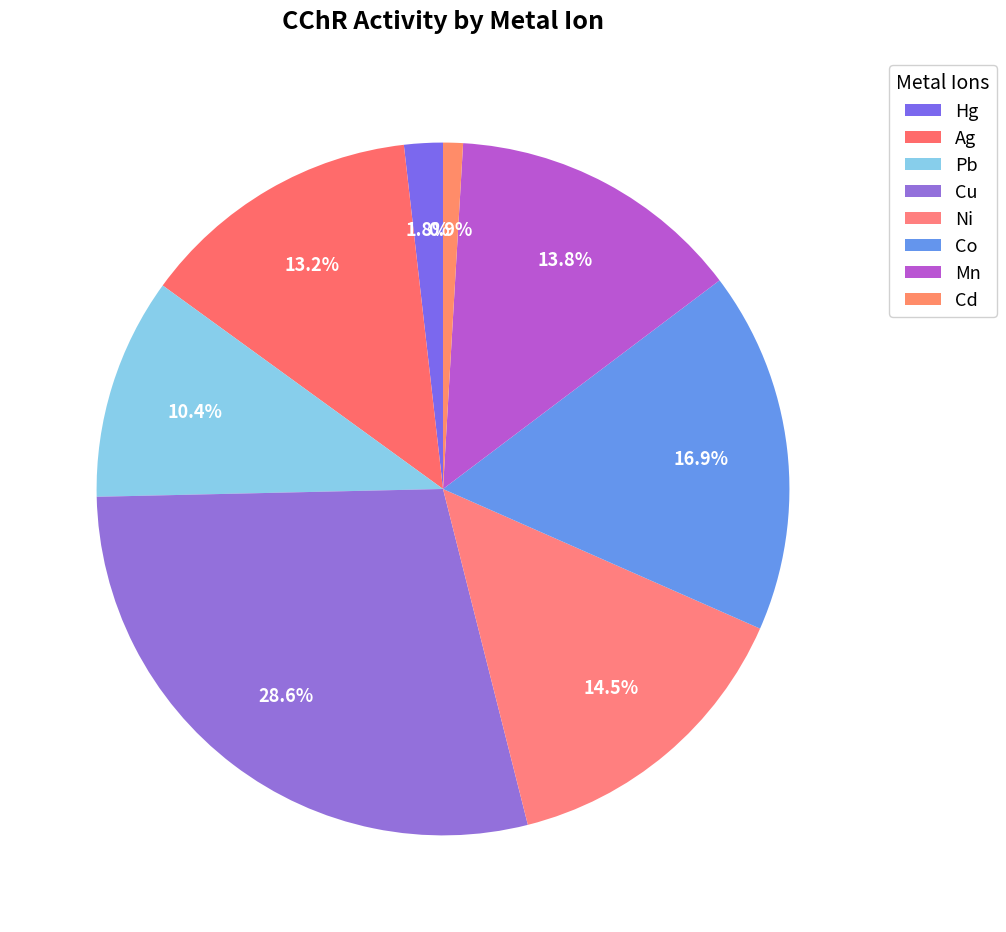

To the nearest percent, what is the difference between the largest and smallest slice percentages?

28%